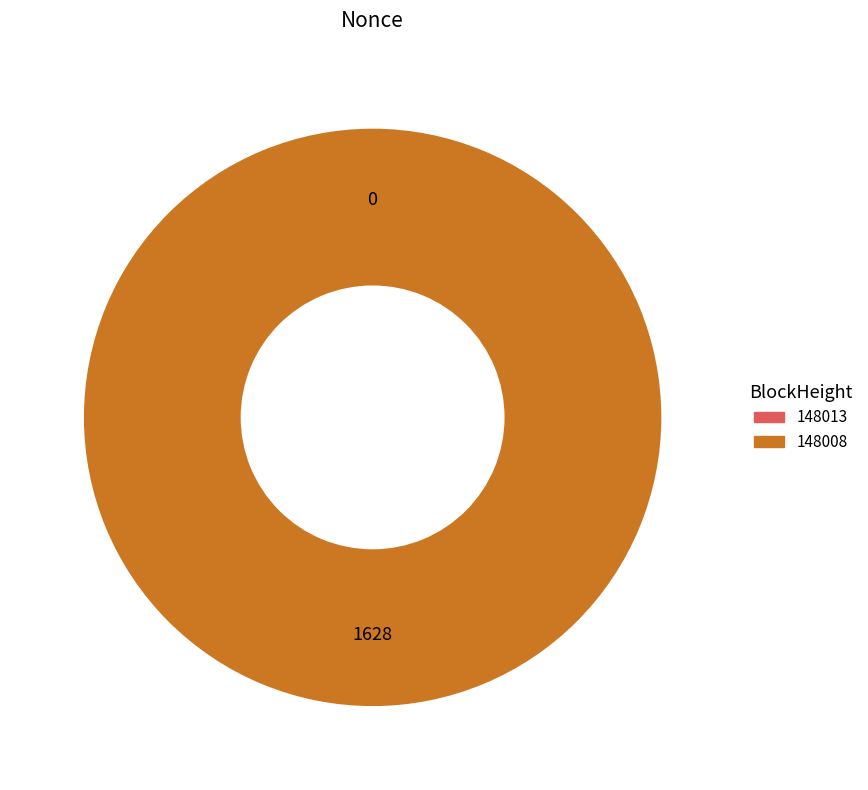

To the nearest percent, what is the difference between the largest and smallest slice percentages?

100%